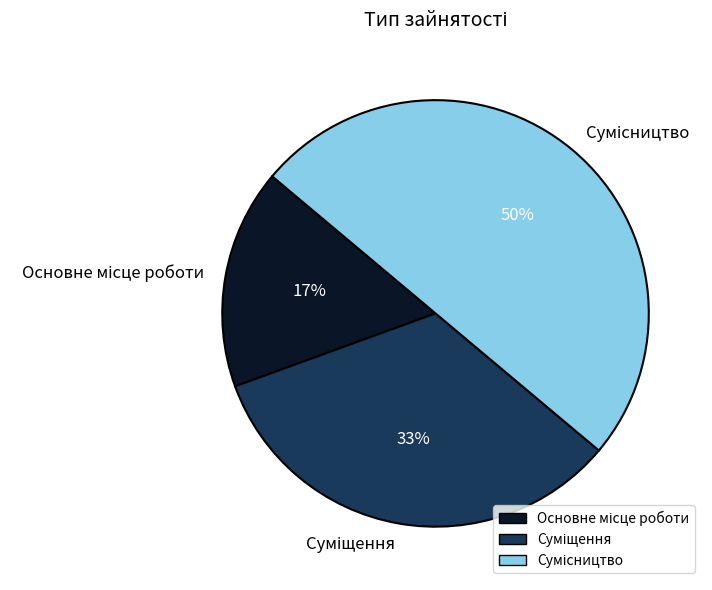

To the nearest percent, what is the average slice percentage?

33%